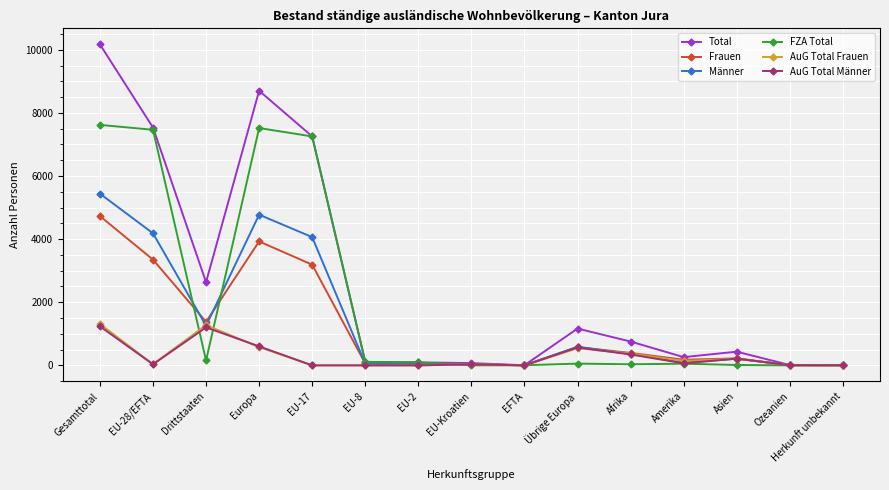

Which series changed the most between Drittstaaten and EU-Kroatien?

Total